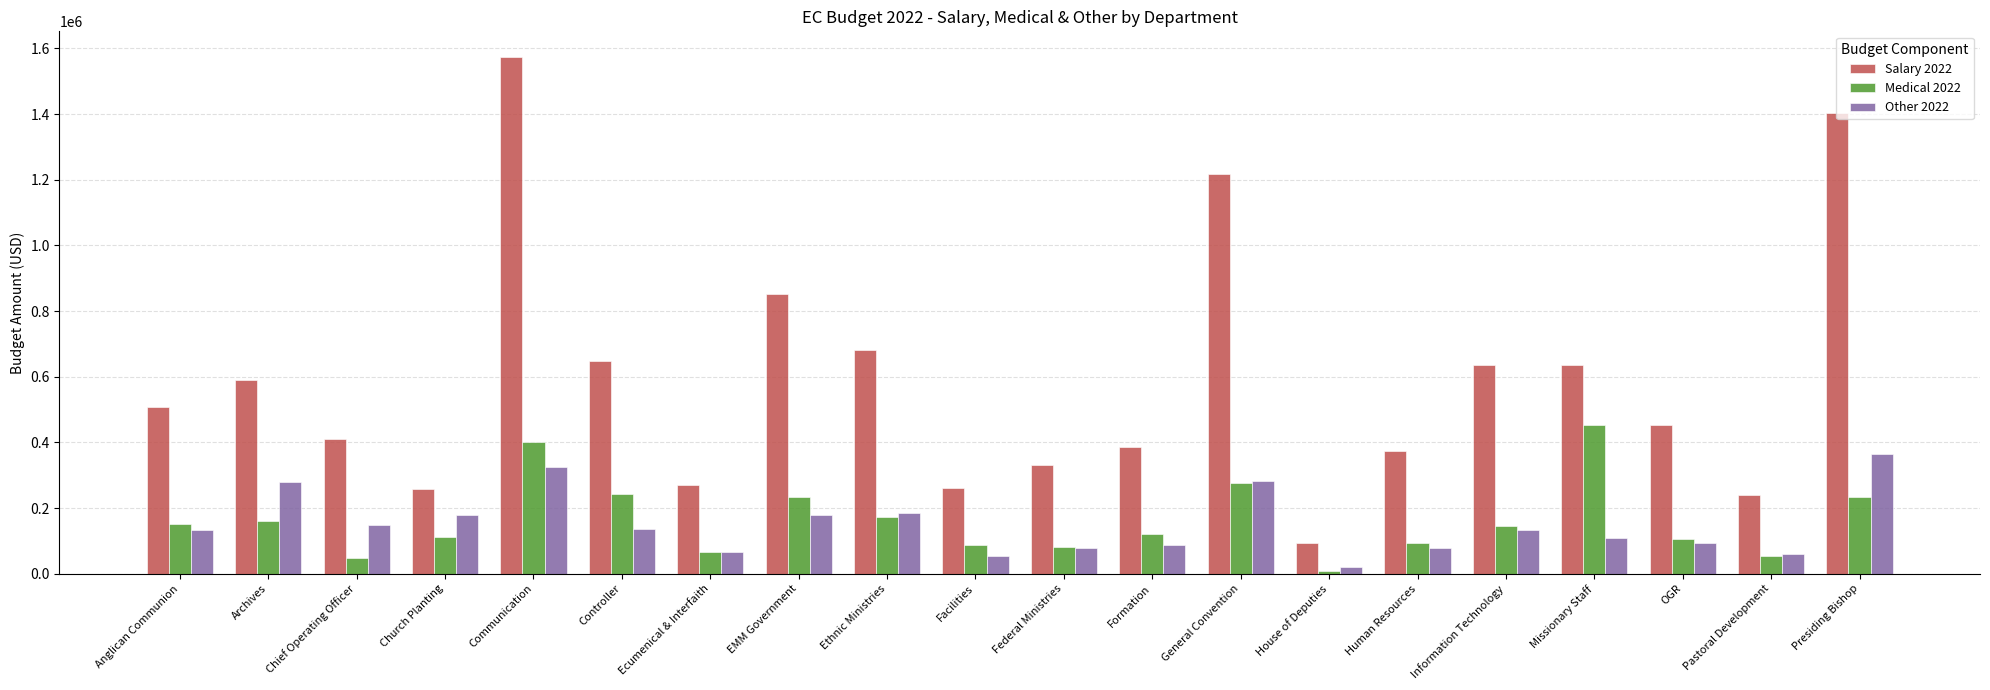

How many data points in Salary 2022 are less than 507964?

10